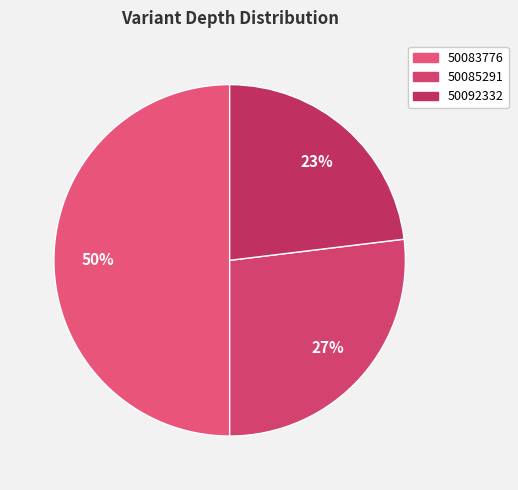

Count the number of slices in the pie.

3